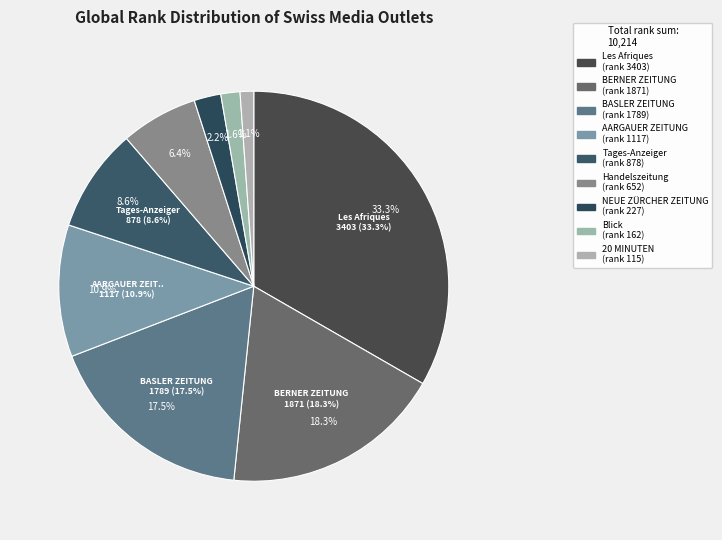

What percentage is the Les Afriques slice, to the nearest percent?

33%